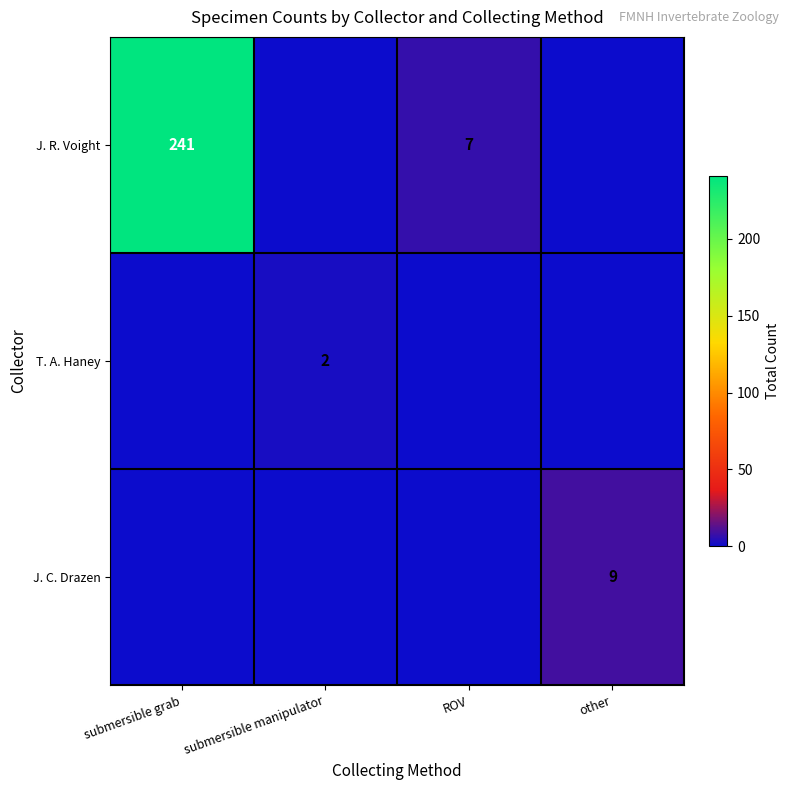

Is the value of J. R. Voight at submersible grab greater than the value of J. C. Drazen at other?

Yes